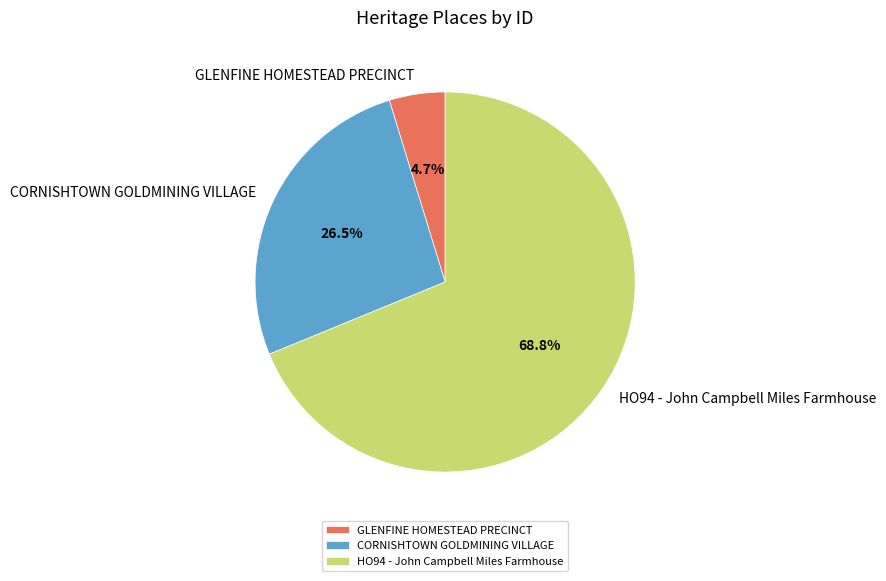

Does HO94 - John Campbell Miles Farmhouse account for over 50% of the chart?

Yes